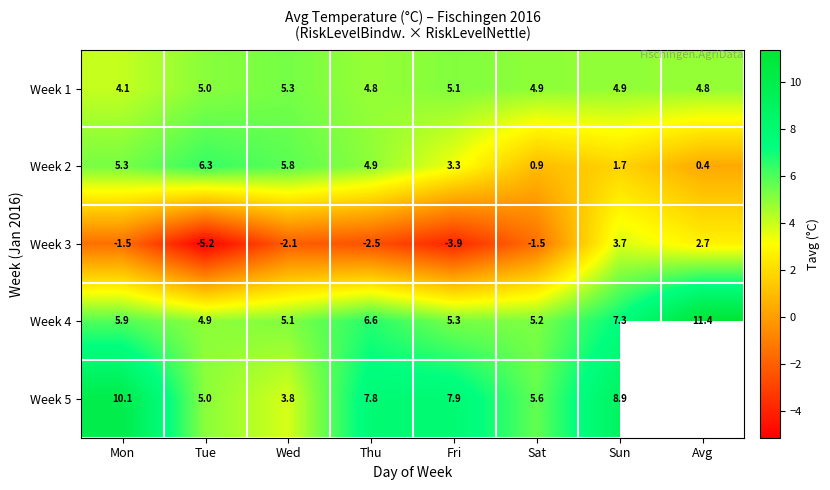

What is the spread (max minus min) of values at Sat?

7.1